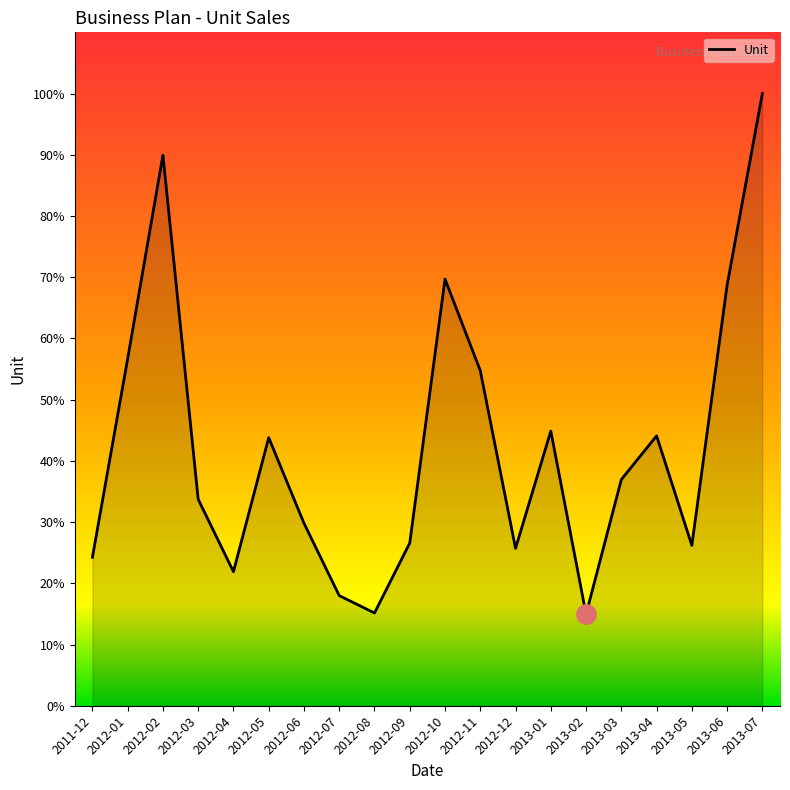

At which category does the chart reach its minimum across all series?

2013-02